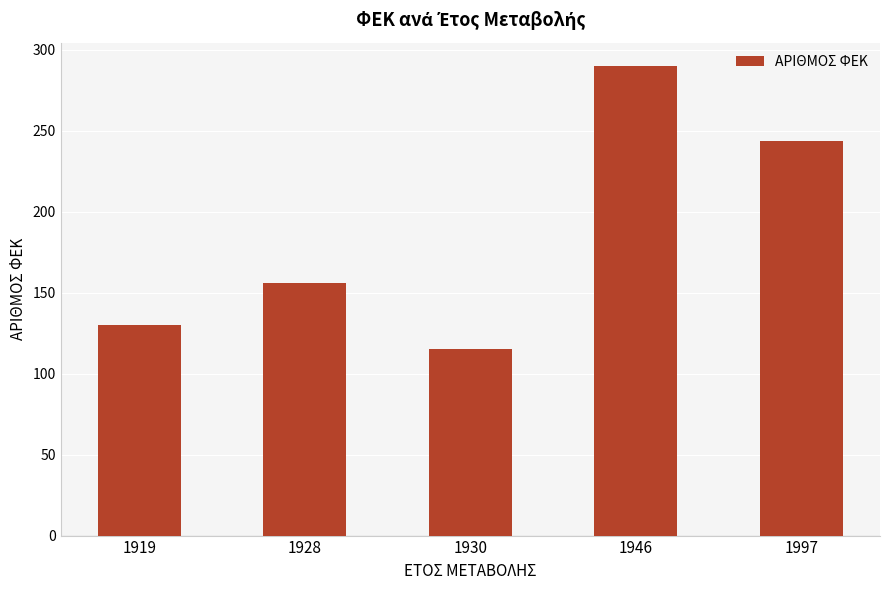

Reading right to left, list all the values displayed in this chart.

1997=244	1946=290	1930=115	1928=156	1919=130